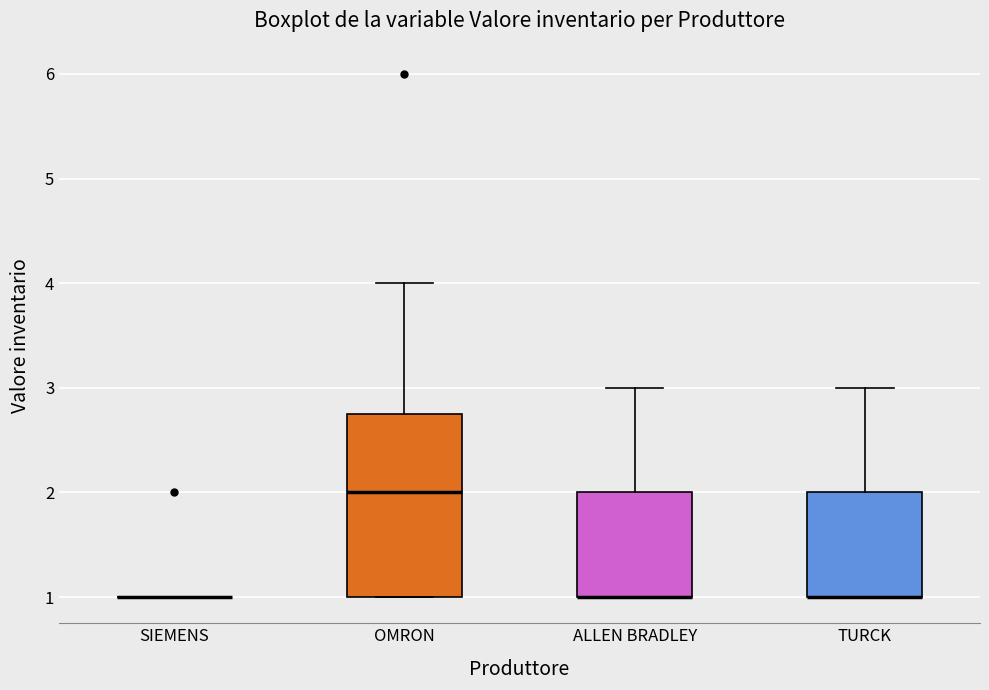

Reading left to right, read every box against the y-axis: the position of its median line, the range the box covers, and the ends of its whiskers. The values are not printed on the chart, so give them approximately, as read against the axis.

SIEMENS: box collapsed to a line at 1.0, whiskers 1.0 to 1.0
OMRON: median 2.0, box 1.0 to 2.8, whiskers 1.0 to 4.0
ALLEN BRADLEY: median 1.0 (drawn on the box's lower edge), box 1.0 to 2.0, whiskers 1.0 to 3.0
TURCK: median 1.0 (drawn on the box's lower edge), box 1.0 to 2.0, whiskers 1.0 to 3.0